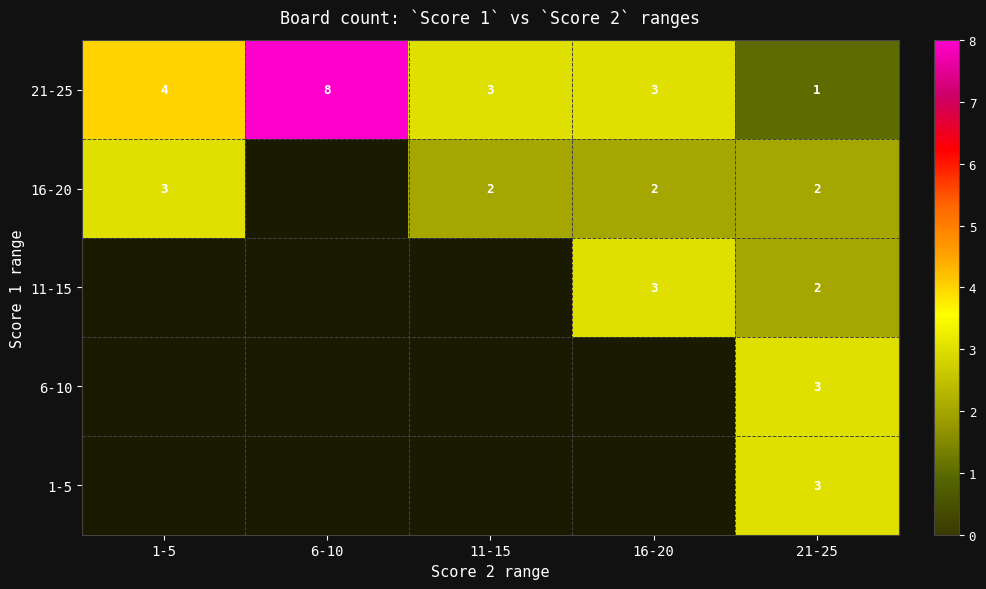

Which category has the lowest value across all series?

21-25